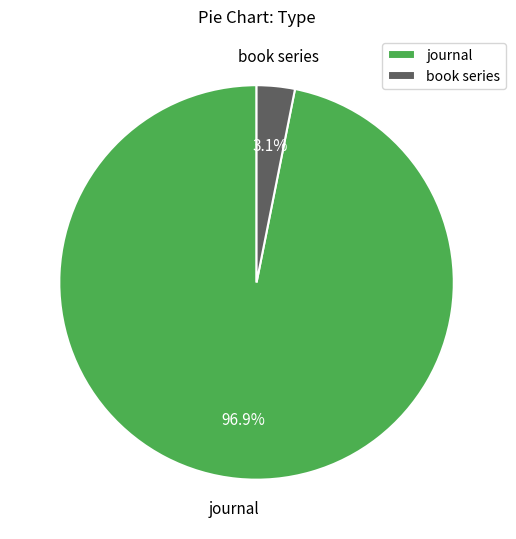

To the nearest percent, what is the average slice percentage?

50%